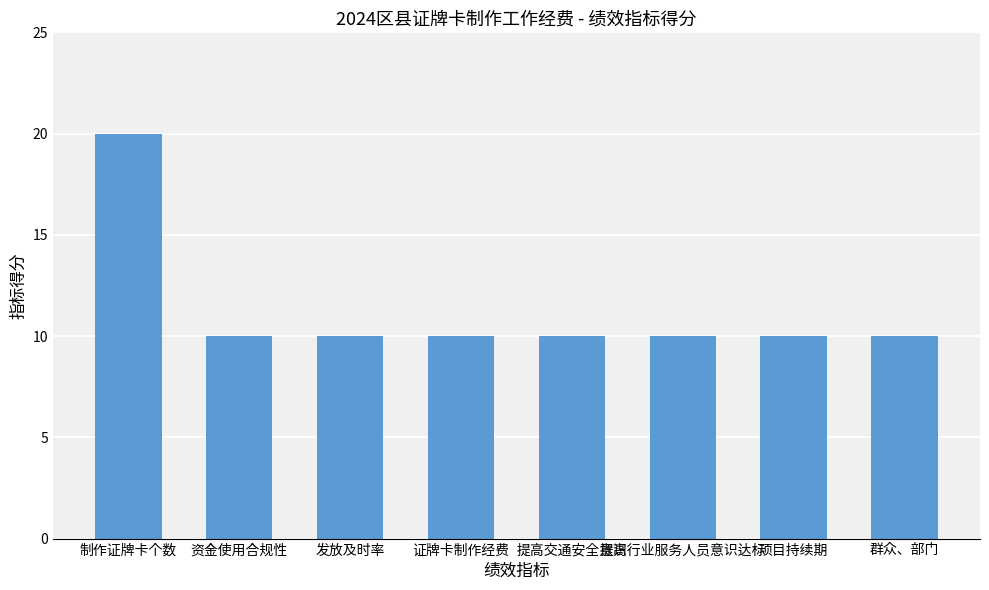

Reading left to right, list all the values displayed in this chart.

20	10	10	10	10	10	10	10